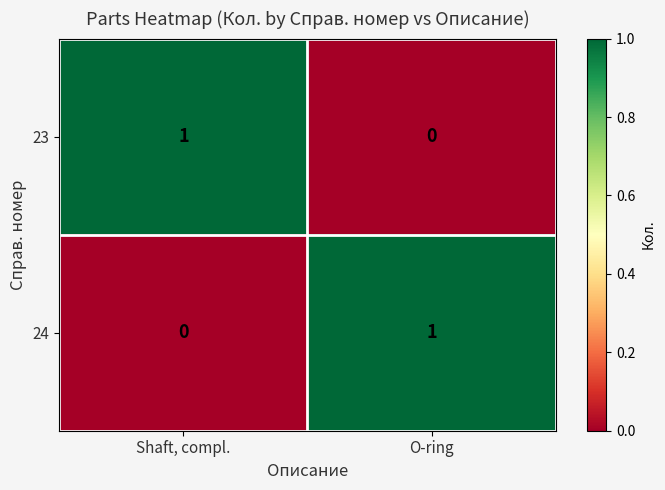

True or false: 23 has a value of 1 at O-ring.

False